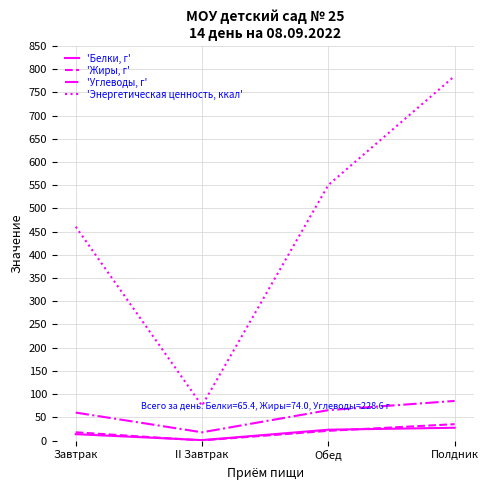

True or false: 'Белки, г' and 'Энергетическая ценность, ккал' intersect in this chart.

False